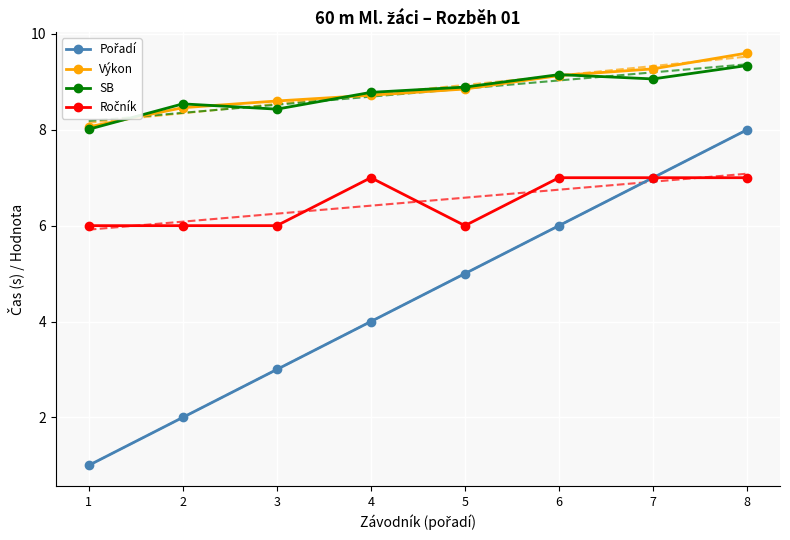

What is the highest value of the SB series?

9.3